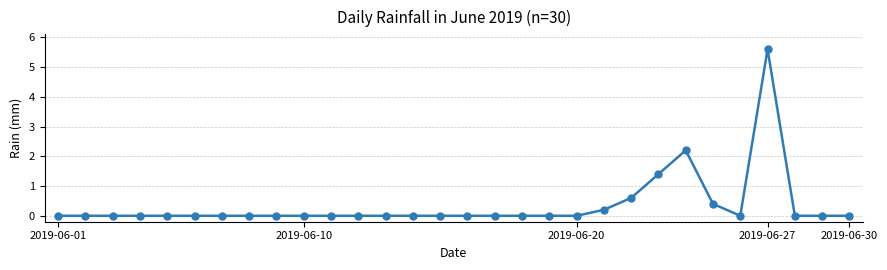

What is the maximum value shown in the chart?

5.6